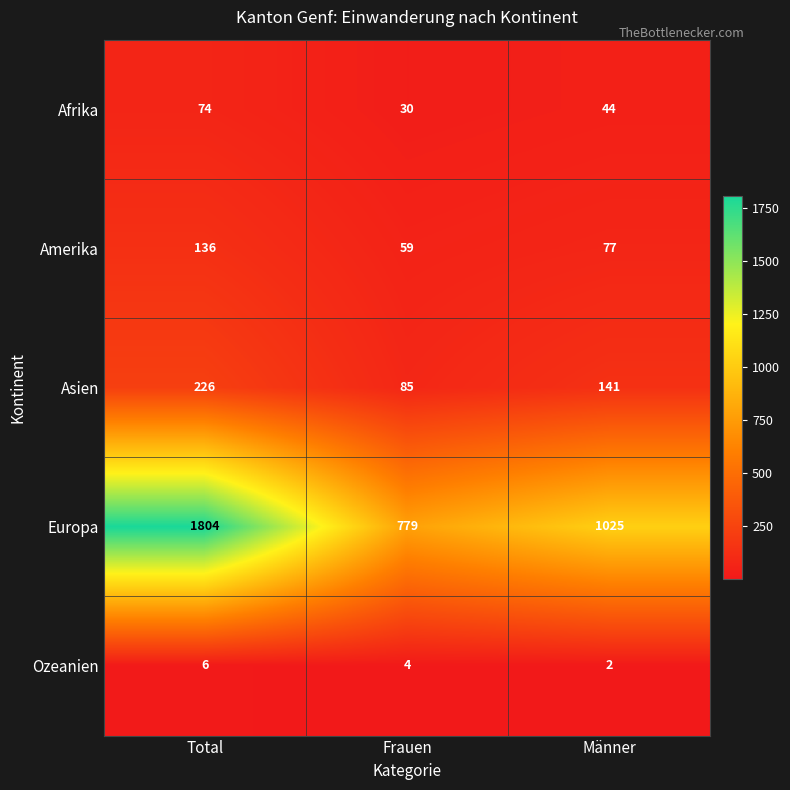

Reading left to right, transcribe all the data shown in this chart.

Afrika: 74	30	44
Amerika: 136	59	77
Asien: 226	85	141
Europa: 1804	779	1025
Ozeanien: 6	4	2